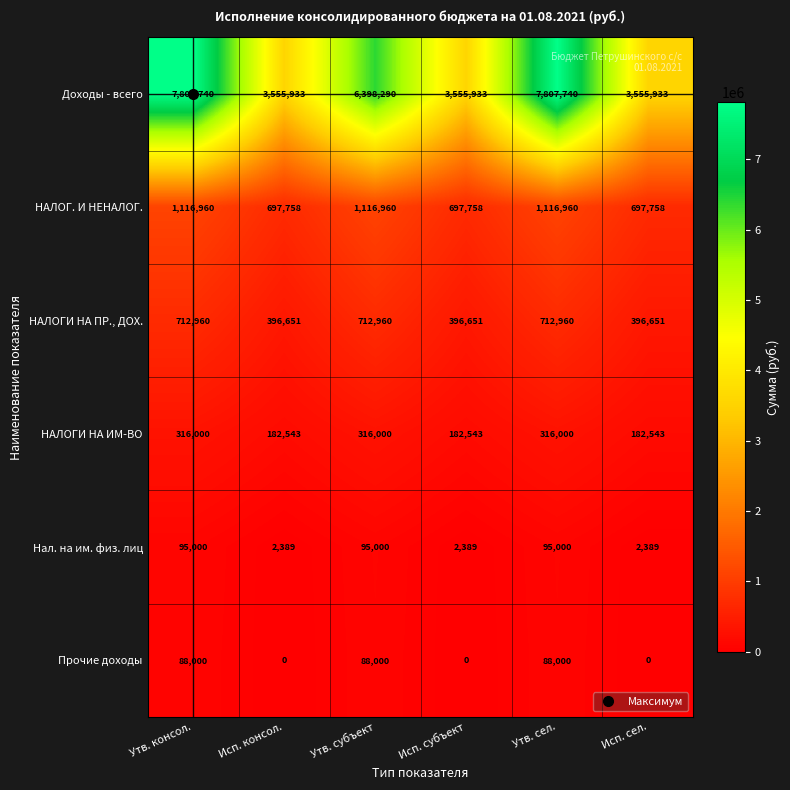

What is the total value across all series at Исп. сел.?

4835274